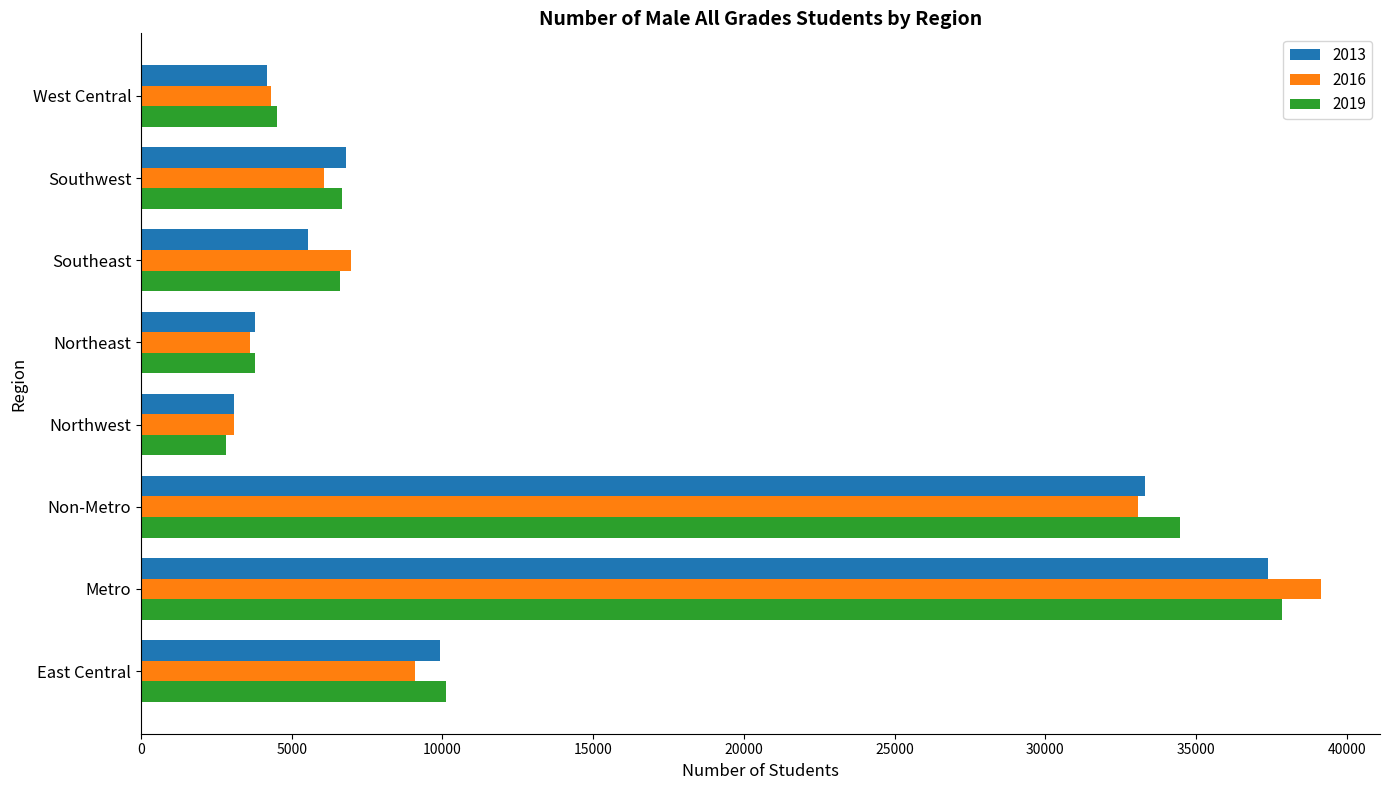

What is the difference between the highest and lowest values at Northeast?

172